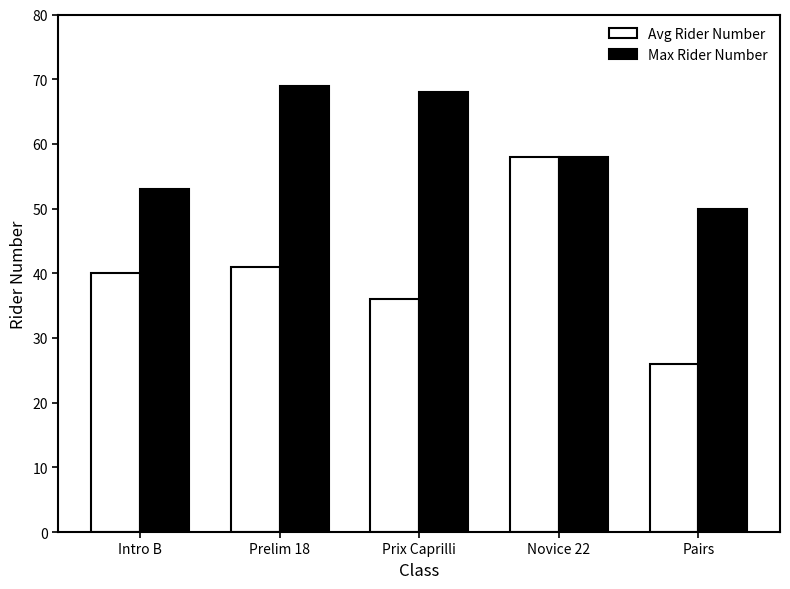

Rank the series by their maximum value, from highest to lowest.

Max Rider Number, Avg Rider Number